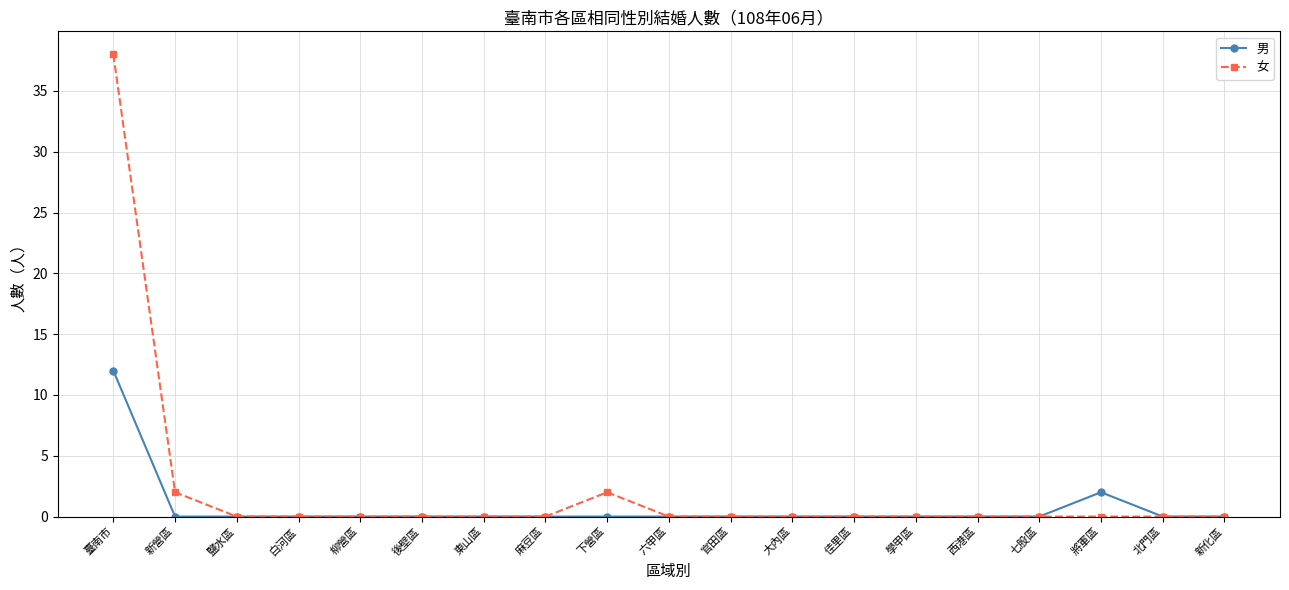

At which category does the chart reach its peak across all series?

臺南市